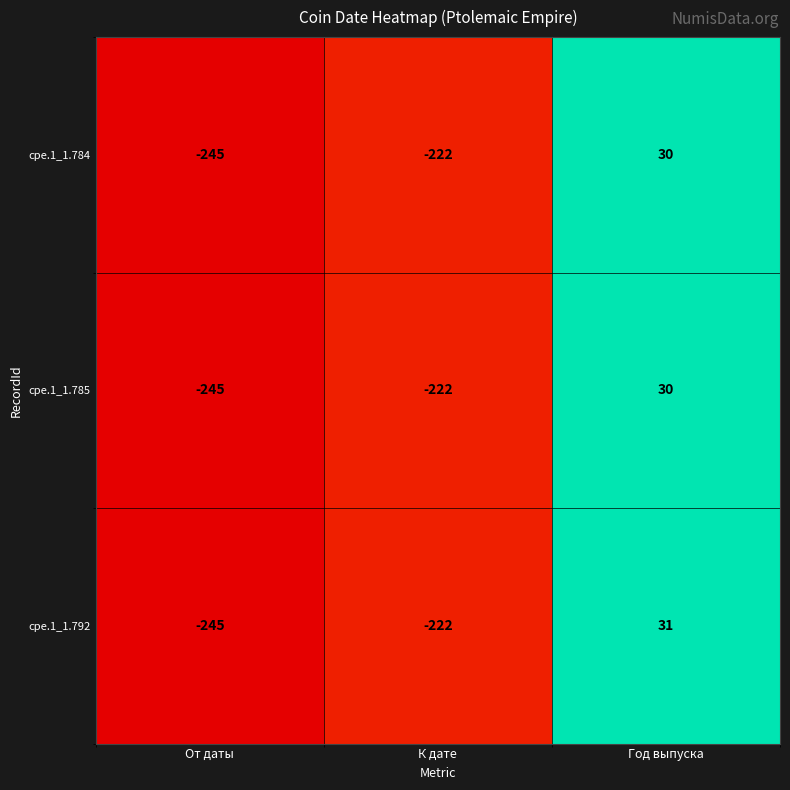

The value of cpe.1_1.784 at Год выпуска is 12. True or false?

False